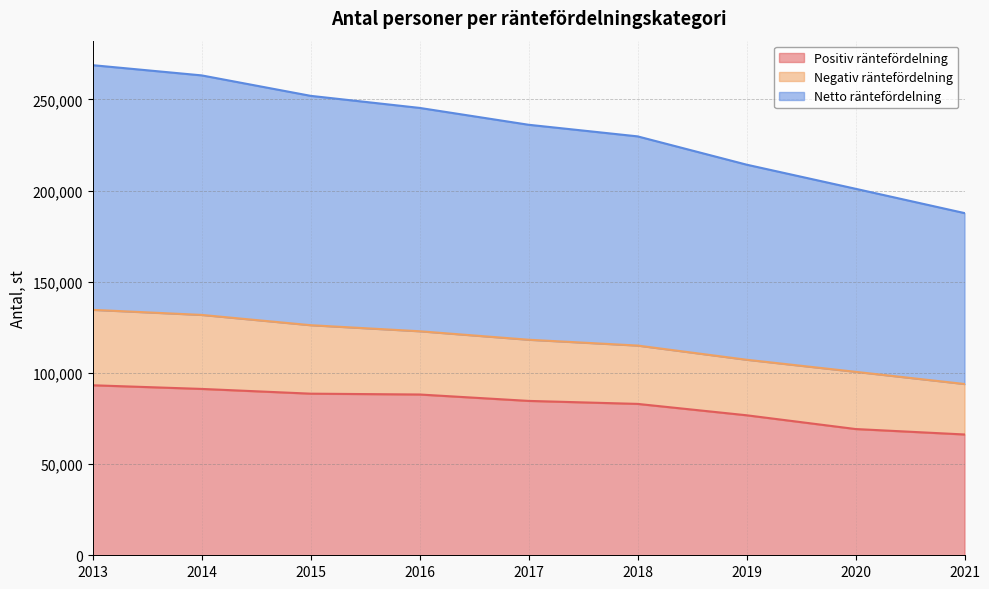

What is the highest value of the Positiv räntefördelning series?

93216